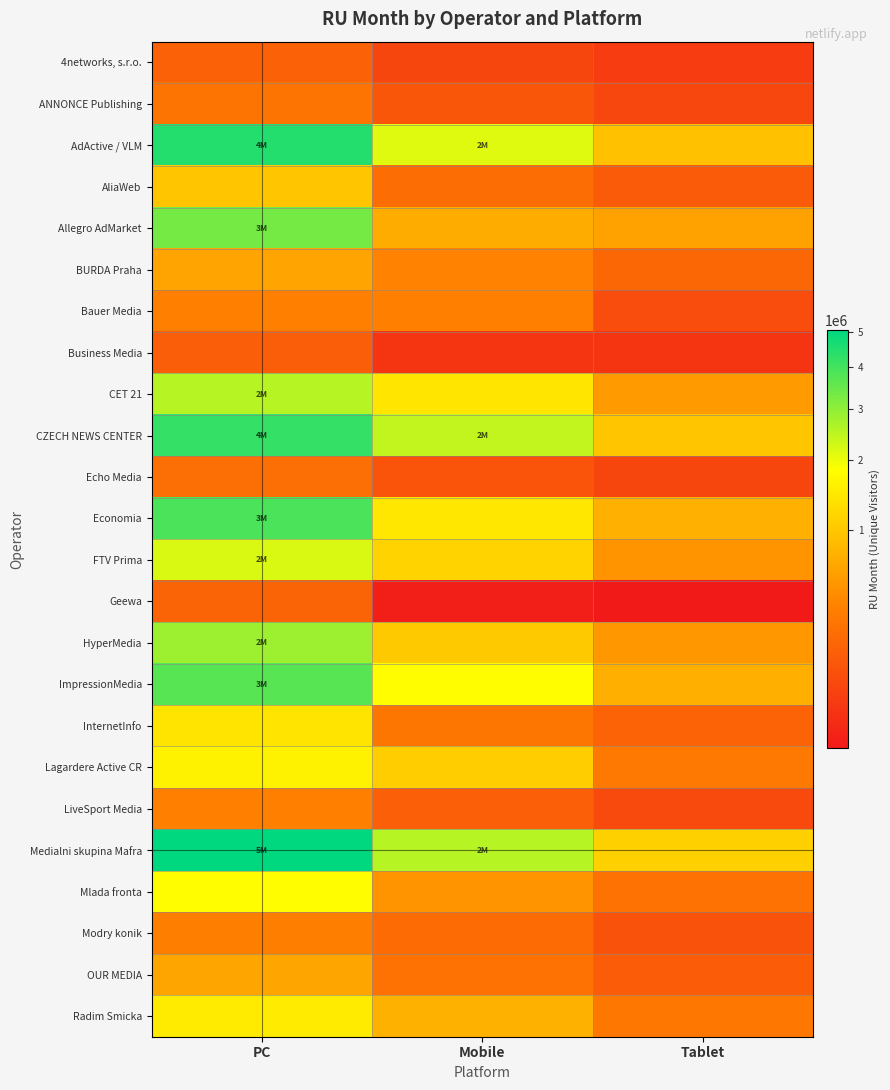

The value of Allegro AdMarket at Tablet is 598498. True or false?

True